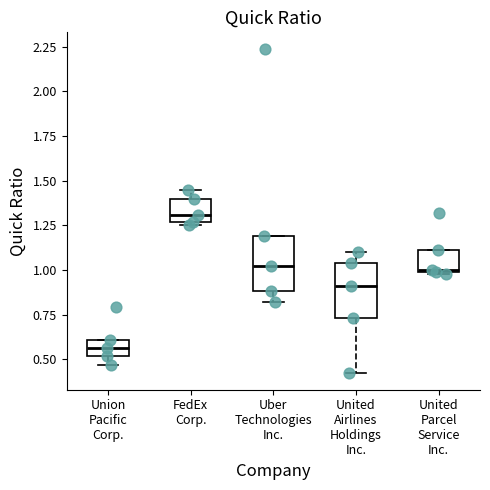

Where does the median line of the box for FedEx Corp. sit on the y-axis? The values are not printed on the chart, so give them approximately, as read against the axis.

1.30